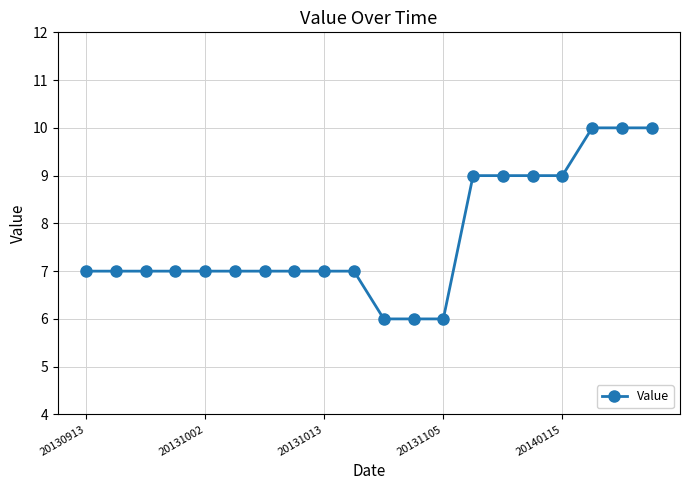

Count the number of categories in the chart.

20